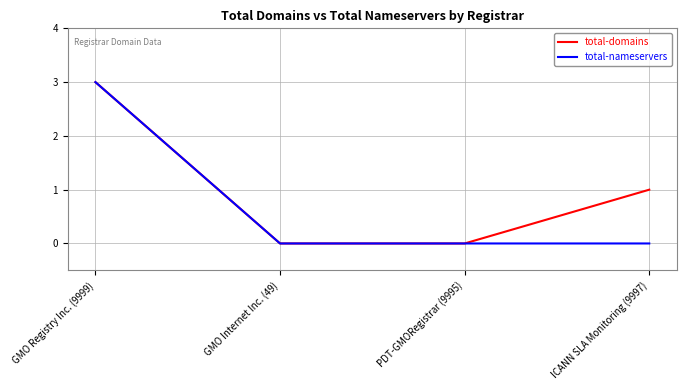

At which category is the sum across all series the highest?

GMO Registry Inc. (9999)